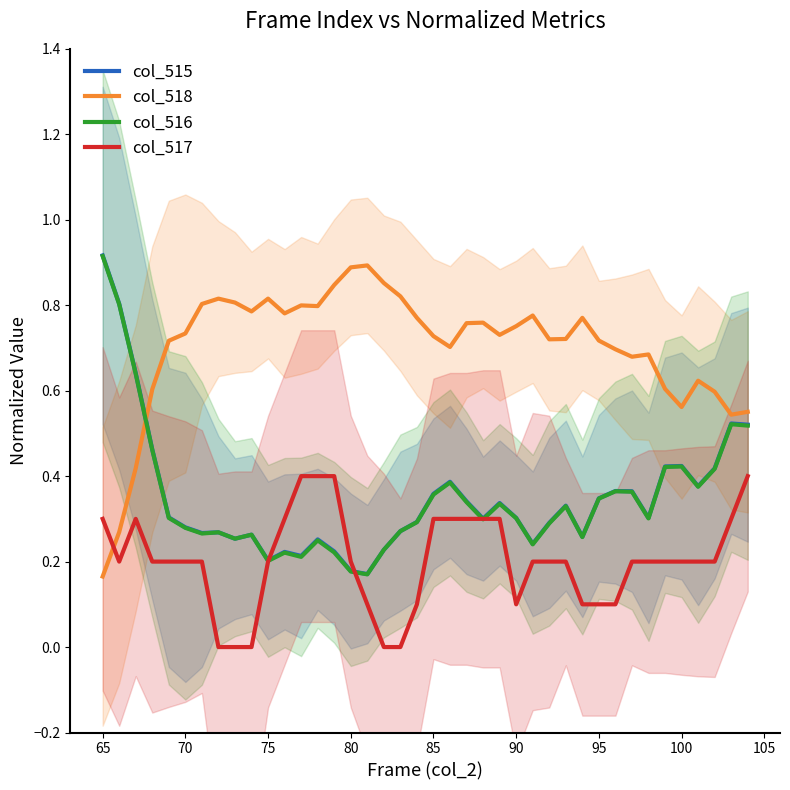

Which series ends up on top after the final intersection of col_517 and col_518?

col_518